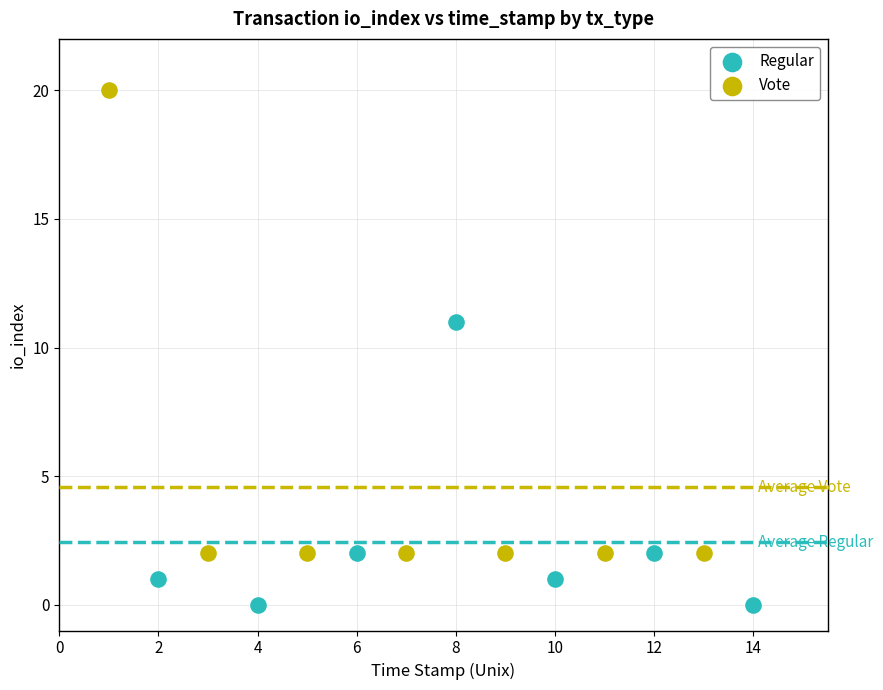

Which series has the widest spread of Y values?

Vote